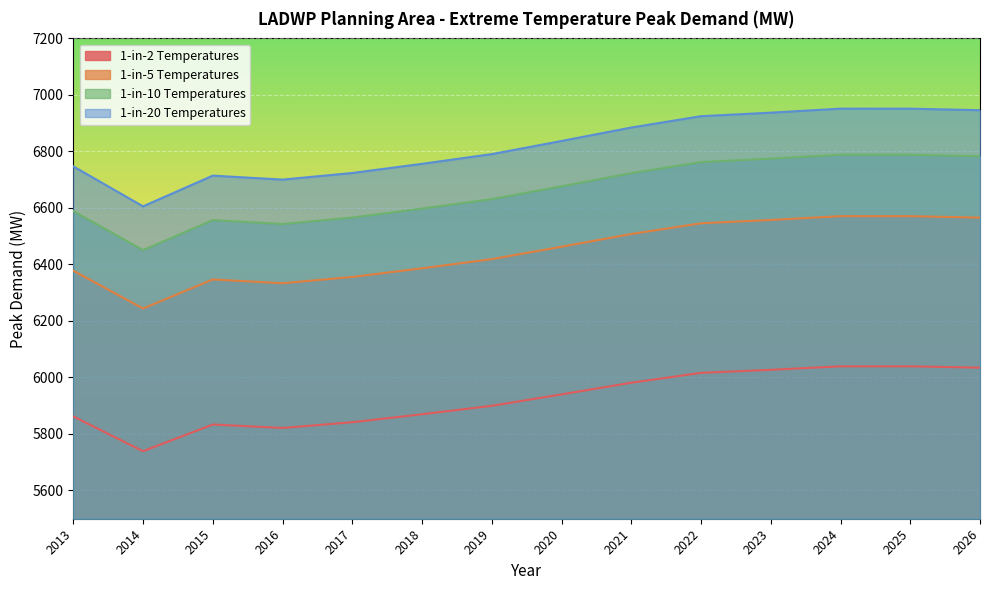

How many data points in 1-in-5 Temperatures are above 6676?

7